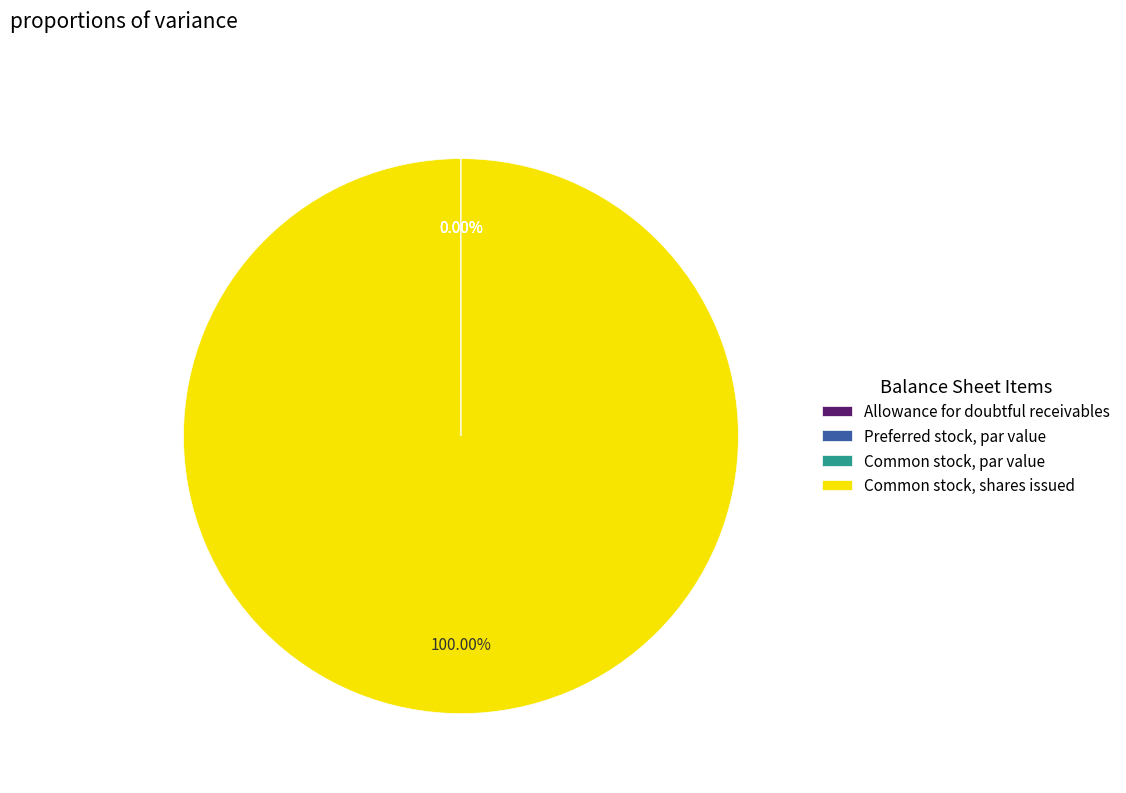

To the nearest percent, what portion does Common stock, shares issued represent?

100%